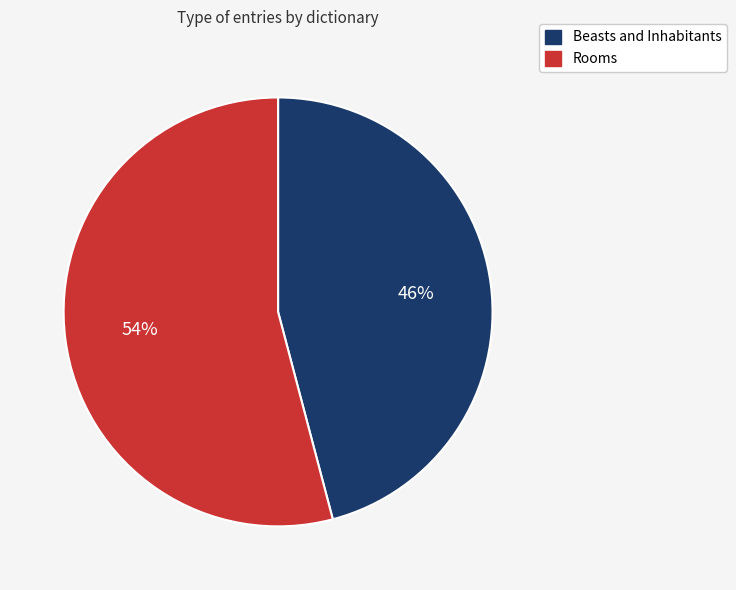

Rank the categories by value from highest to lowest.

Rooms, Beasts and Inhabitants